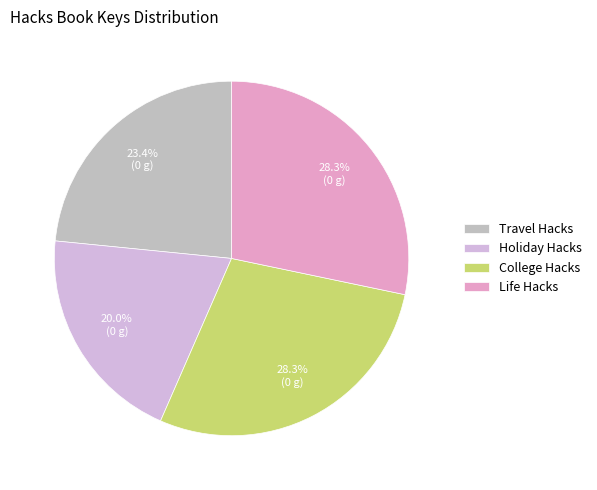

Is the sum of Holiday Hacks and Life Hacks greater than half?

No